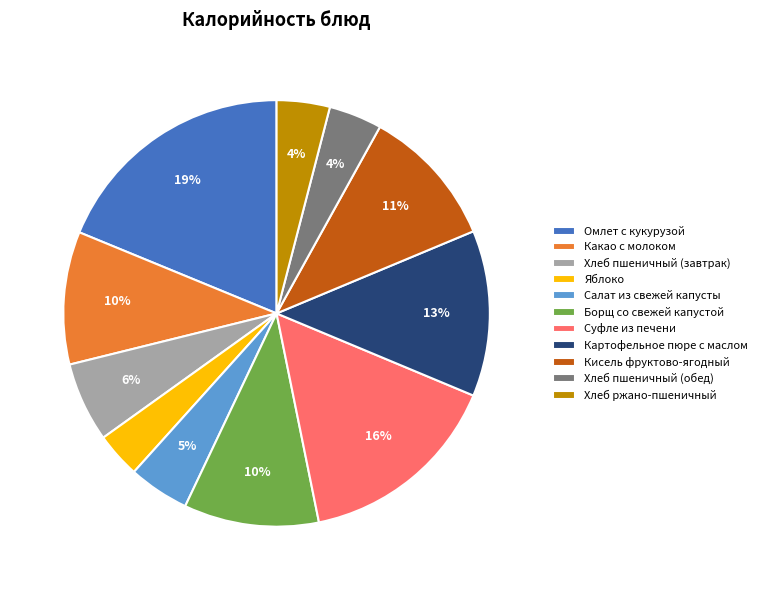

Combined, do Кисель фруктово-ягодный and Яблоко account for over 50%?

No